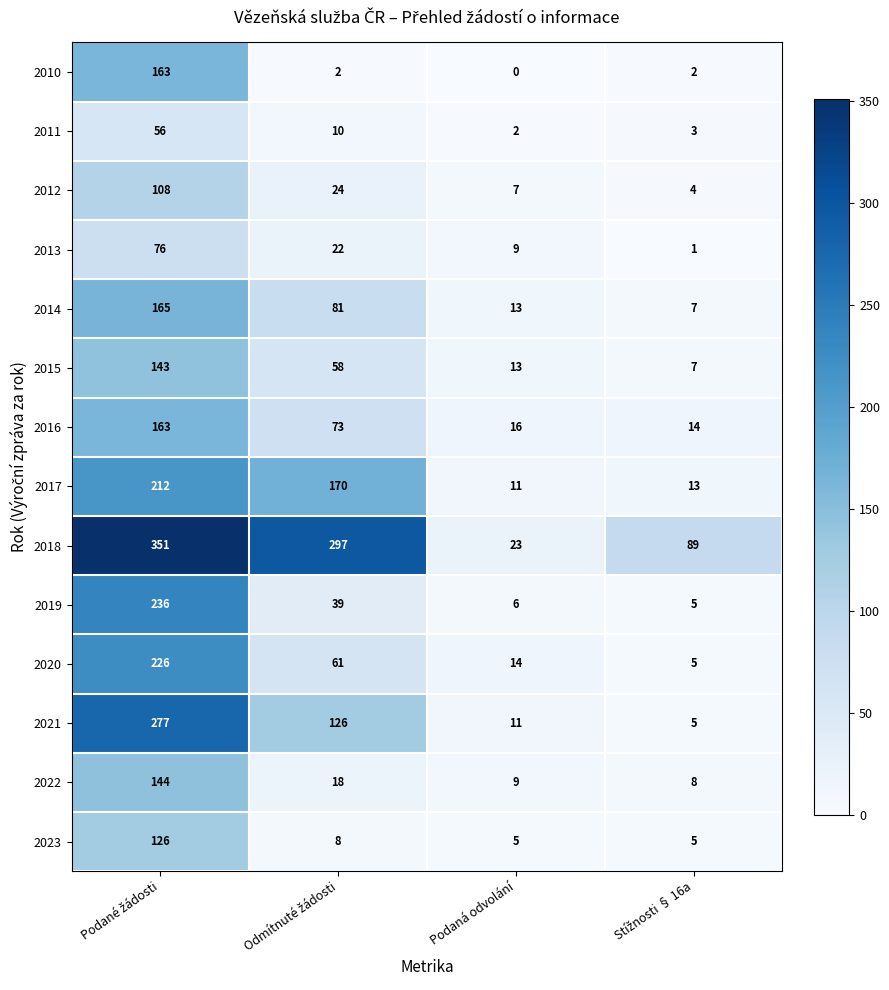

What is the difference between the maximum and minimum values in the 2016 series?

149